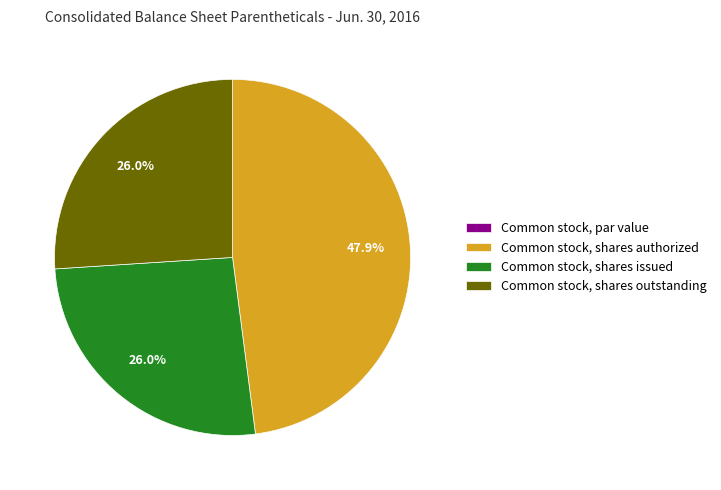

What percentage do Common stock, shares outstanding and Common stock, shares authorized together represent?

74.0%